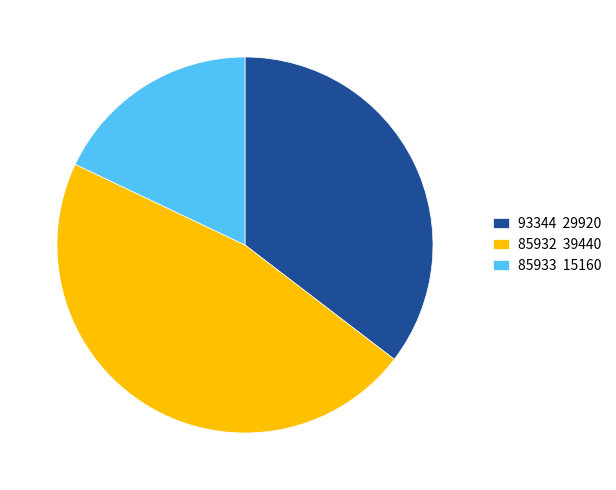

Does 93344 29920 account for over 50% of the chart?

No